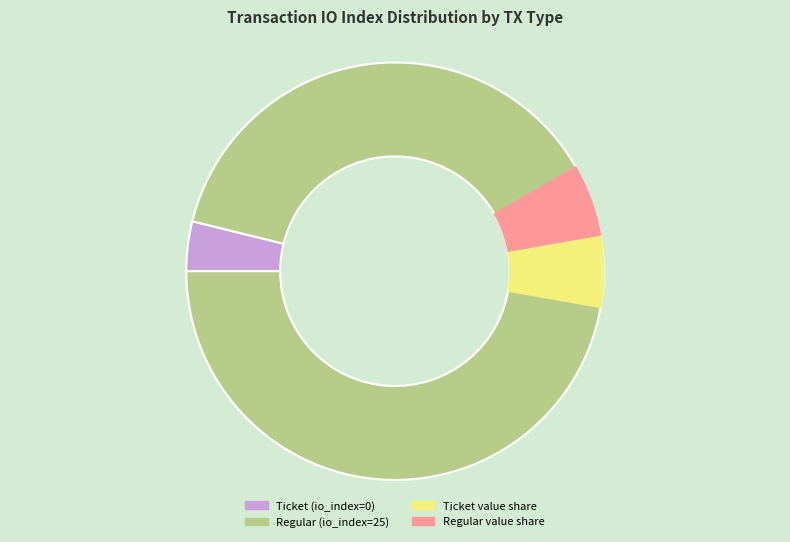

Is Regular (io_index=25) the majority of the pie?

Yes